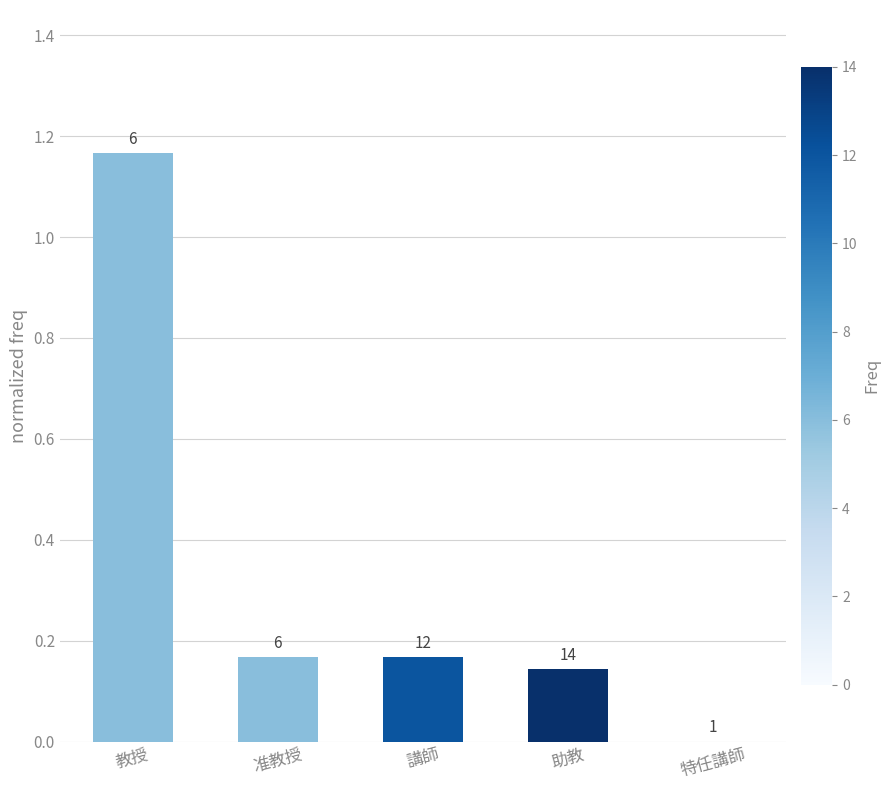

Are the bars horizontal?

No